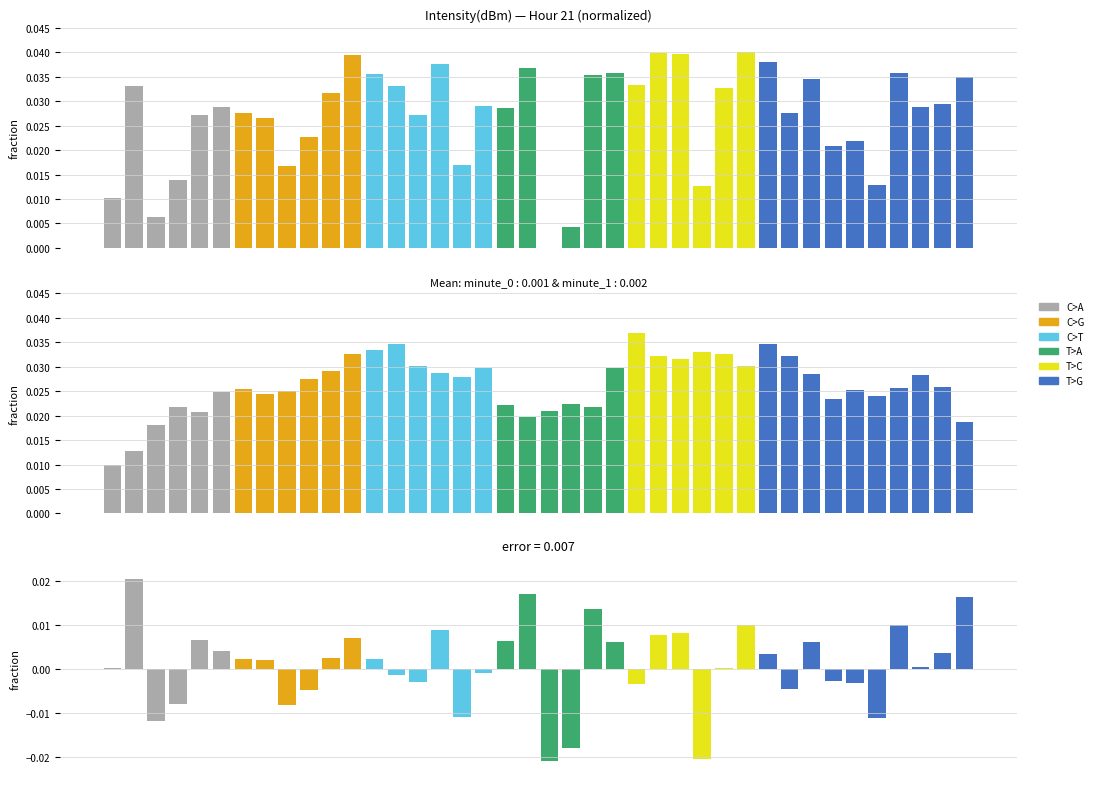

Which category has the lowest value in the intensity series?

20